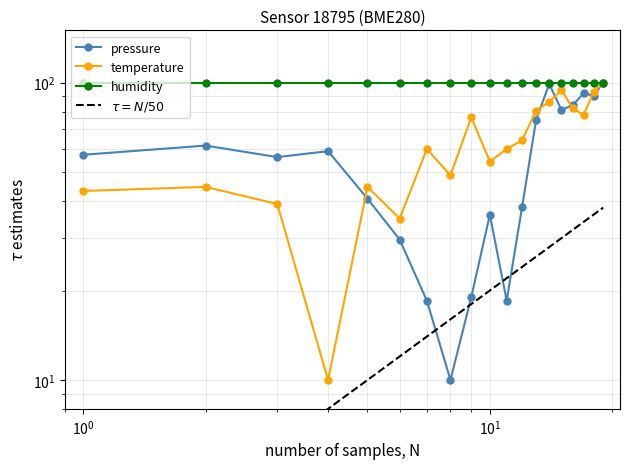

What is the value of the temperature point at the 11th from the left?

59.8